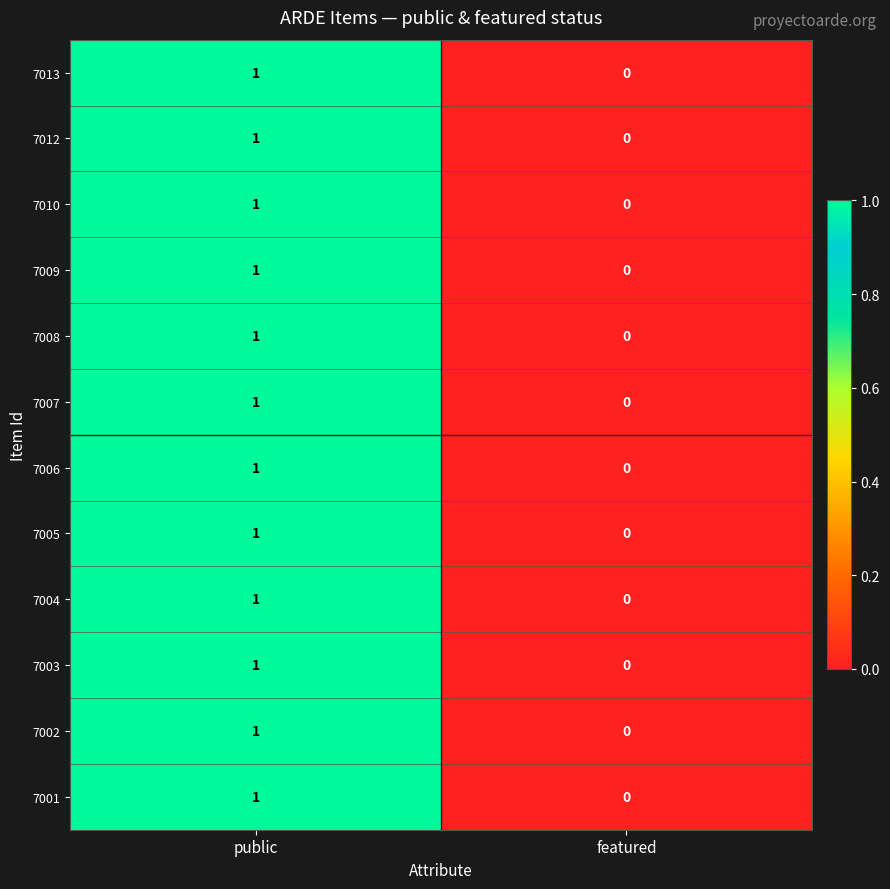

Reading right to left, list all the values displayed in this chart.

7013: featured=0	public=1
7012: featured=0	public=1
7010: featured=0	public=1
7009: featured=0	public=1
7008: featured=0	public=1
7007: featured=0	public=1
7006: featured=0	public=1
7005: featured=0	public=1
7004: featured=0	public=1
7003: featured=0	public=1
7002: featured=0	public=1
7001: featured=0	public=1